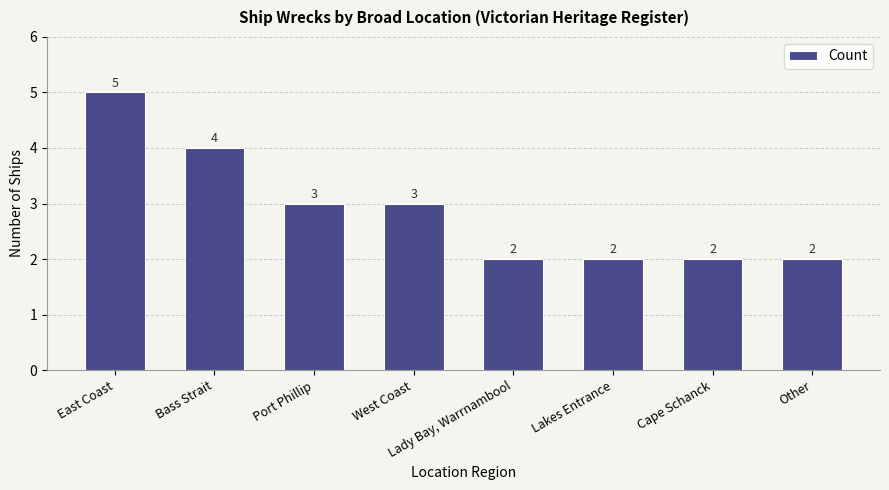

Between West Coast and Lady Bay, Warrnambool, which is larger?

West Coast